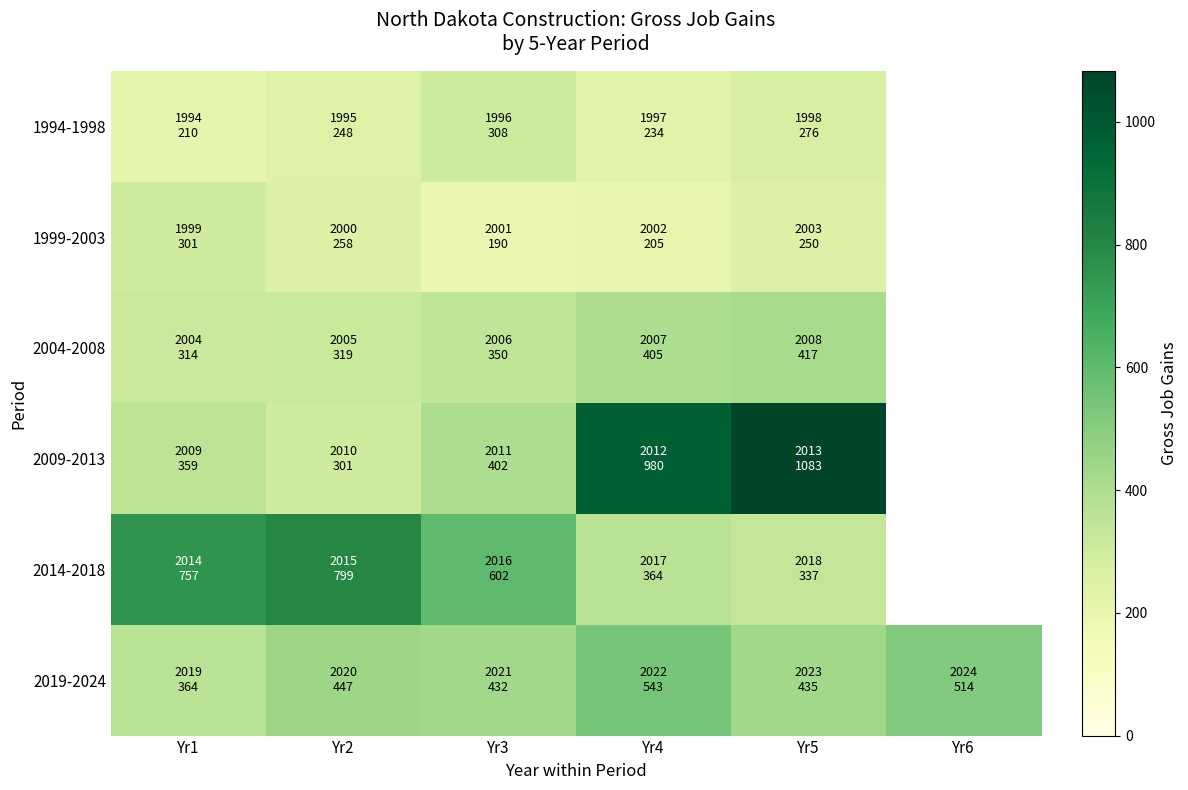

At how many categories does at least one series exceed 681?

4